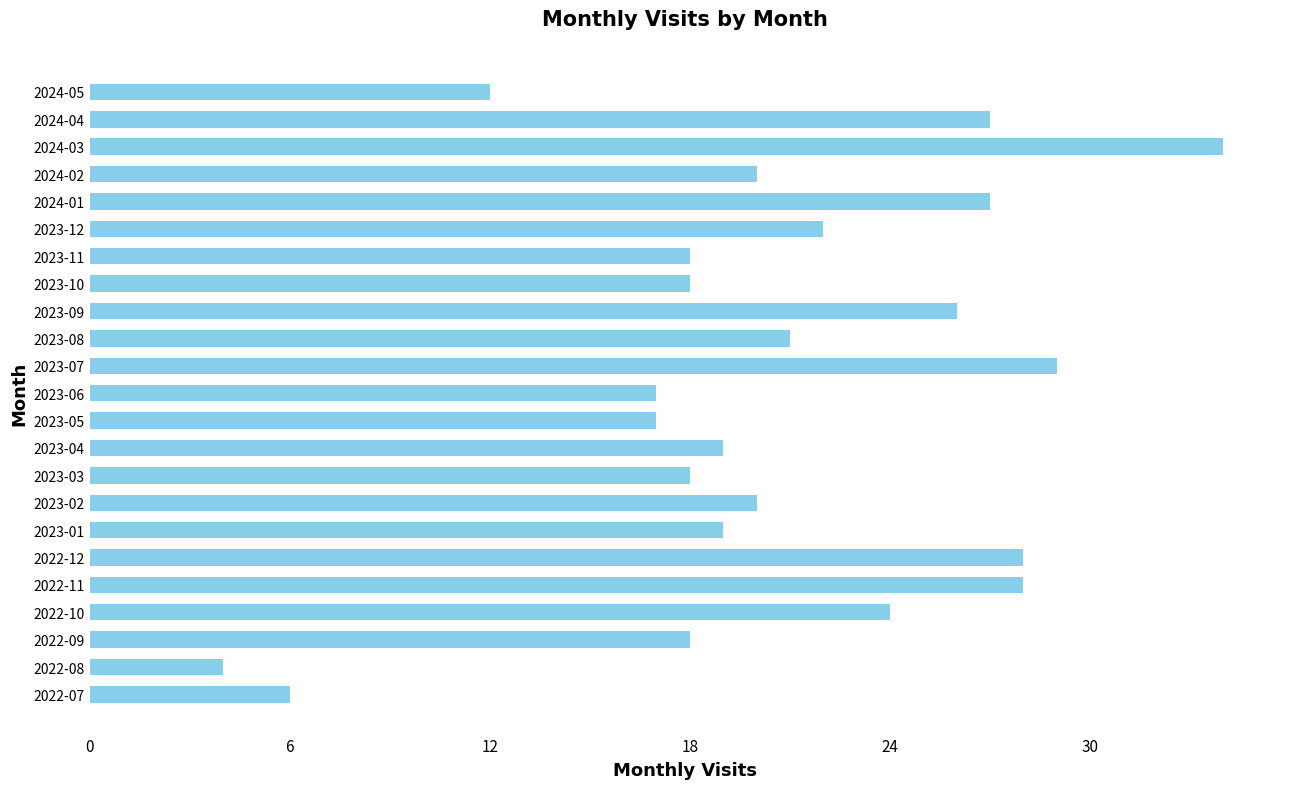

Which label corresponds to the largest value in the chart?

2024-03